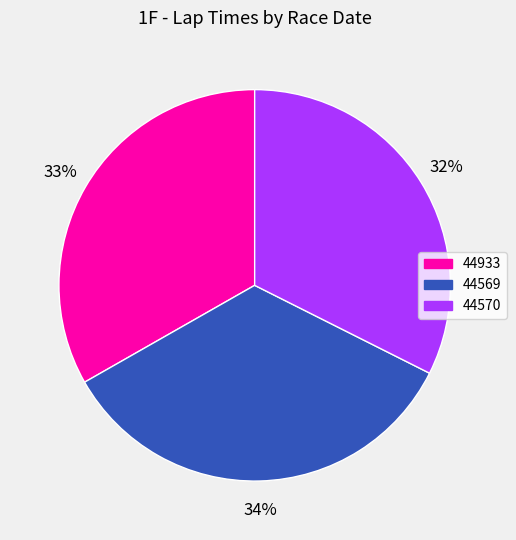

What is the largest slice in the pie chart?

44569